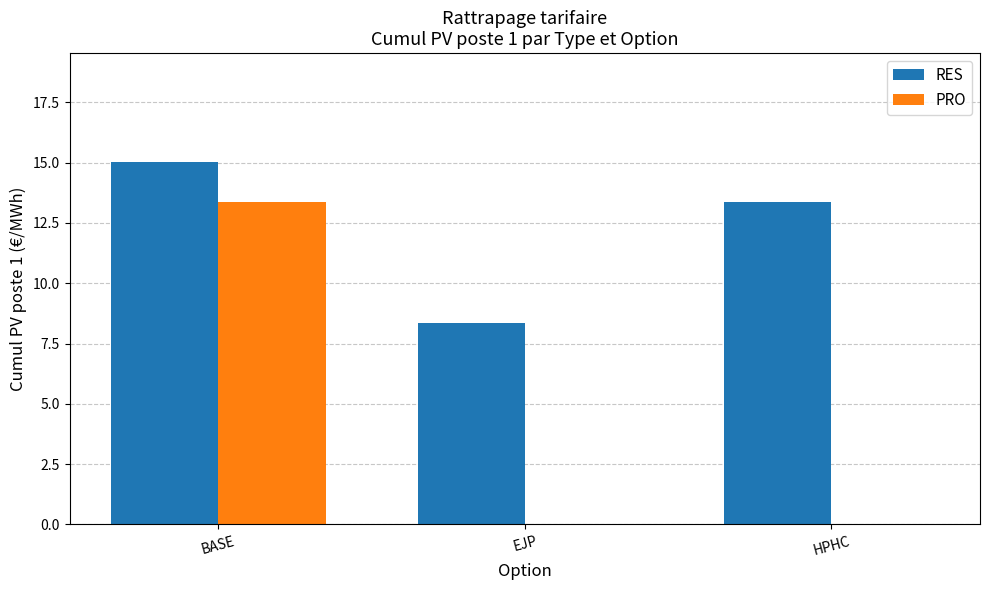

What is the sum of all RES values?

36.7